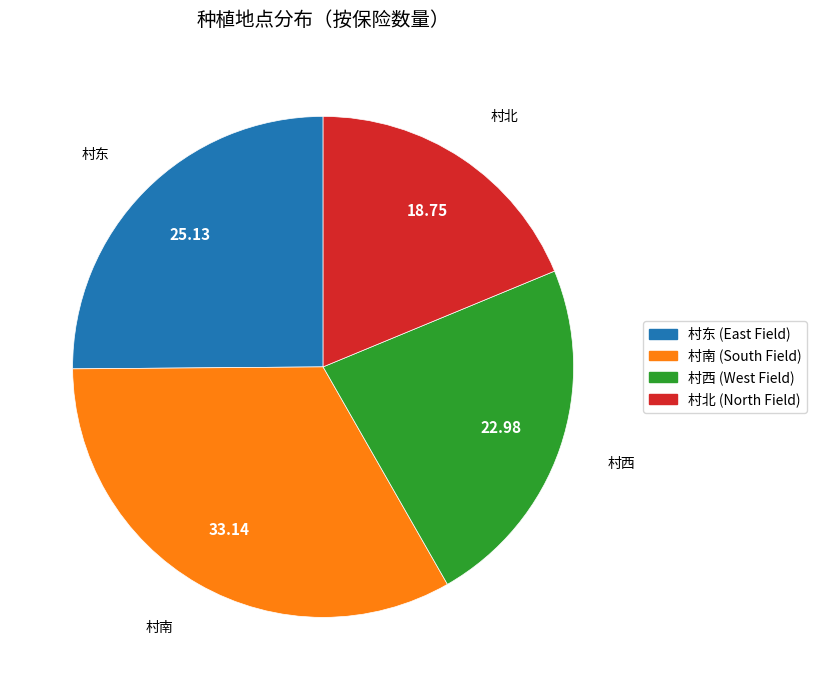

Which category has the smallest portion of the pie?

村北